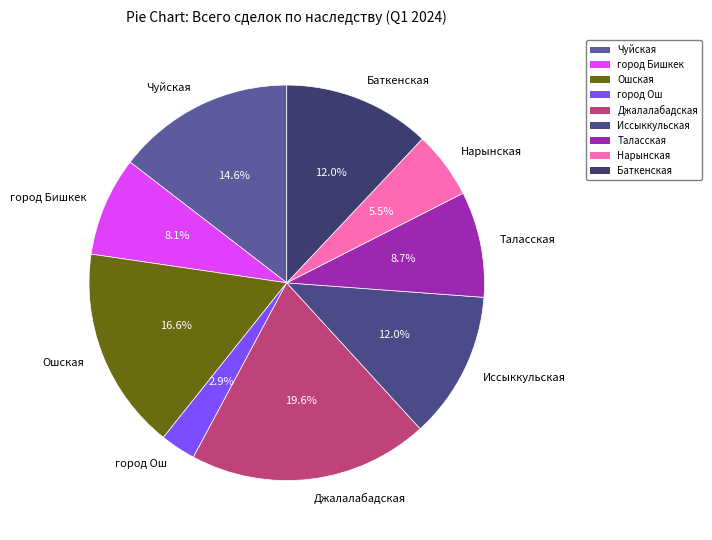

What percentage is the город Ош slice, to the nearest percent?

3%